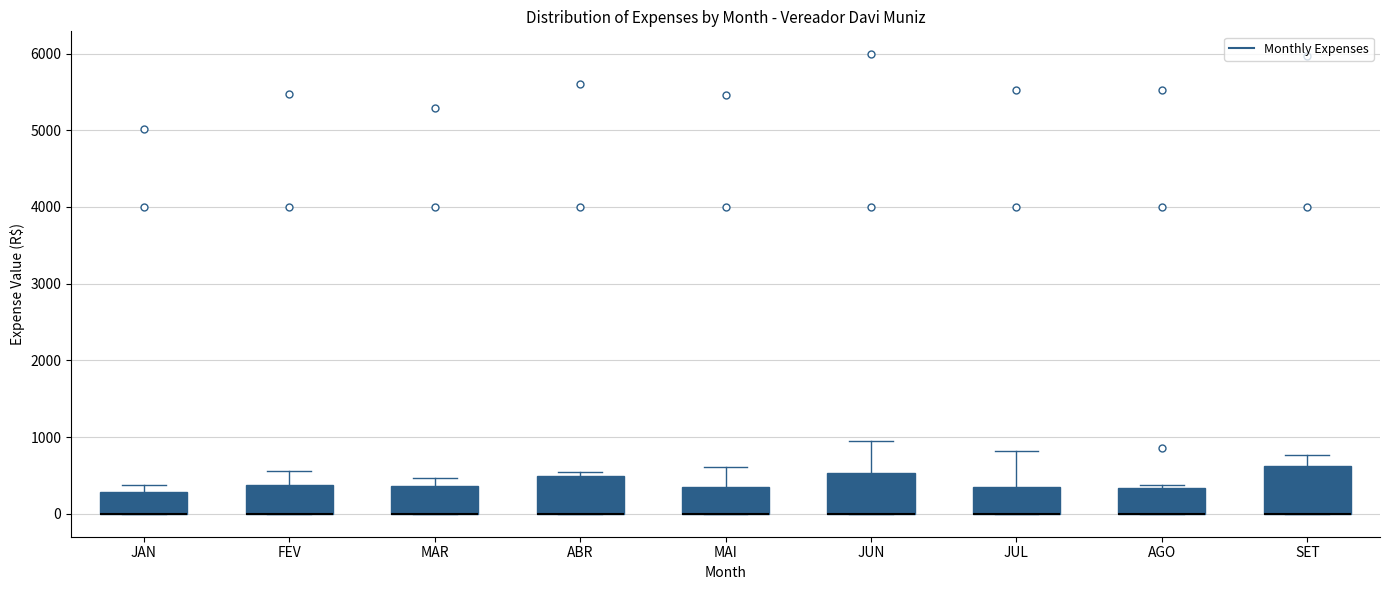

Reading left to right, transcribe this box plot: for each box, give where its median line is, the range the box spans, and where its two whiskers end, as read against the y-axis. The values are not printed on the chart, so give them approximately, as read against the axis.

JAN: median 0 (drawn on the box's lower edge), box 0 to 300, whiskers 0 to 400
FEV: median 0 (drawn on the box's lower edge), box 0 to 400, whiskers 0 to 600
MAR: median 0 (drawn on the box's lower edge), box 0 to 400, whiskers 0 to 500
ABR: median 0 (drawn on the box's lower edge), box 0 to 500, whiskers 0 to 500 (just above the box's upper edge)
MAI: median 0 (drawn on the box's lower edge), box 0 to 300, whiskers 0 to 600
JUN: median 0 (drawn on the box's lower edge), box 0 to 500, whiskers 0 to 900
JUL: median 0 (drawn on the box's lower edge), box 0 to 300, whiskers 0 to 800
AGO: median 0 (drawn on the box's lower edge), box 0 to 300, whiskers 0 to 400
SET: median 0 (drawn on the box's lower edge), box 0 to 600, whiskers 0 to 800